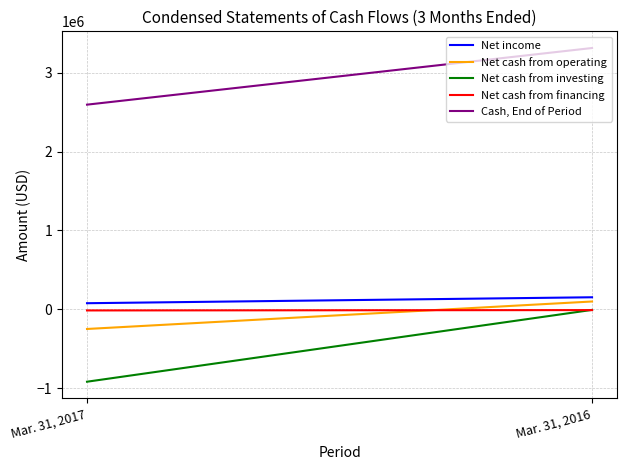

What is the minimum value shown in the chart?

-916512